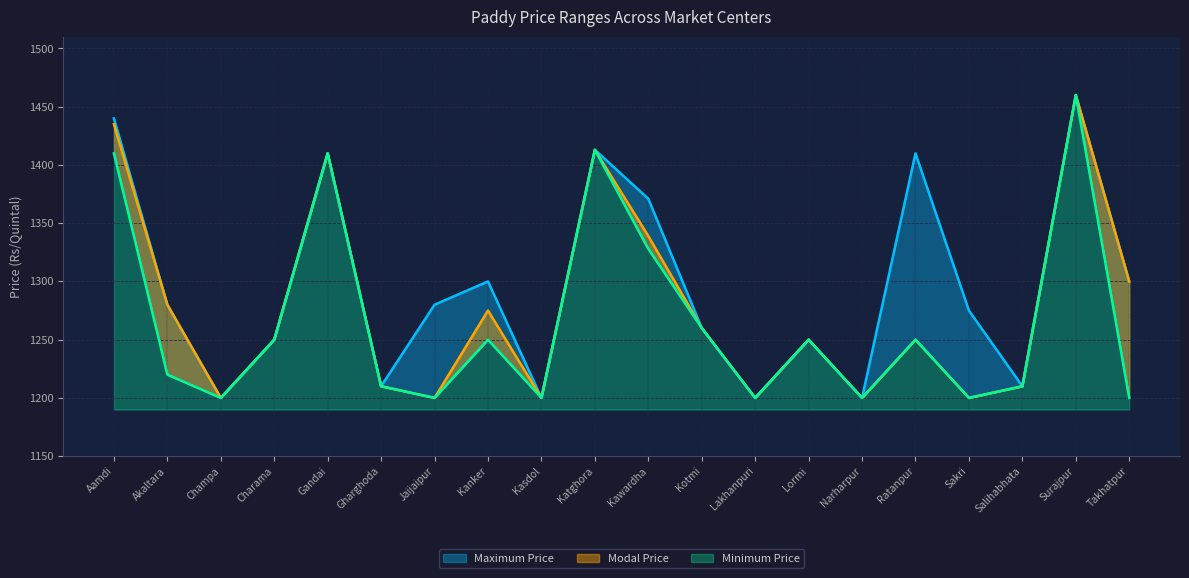

Between Charama and Salihabhata, which is larger?

Charama